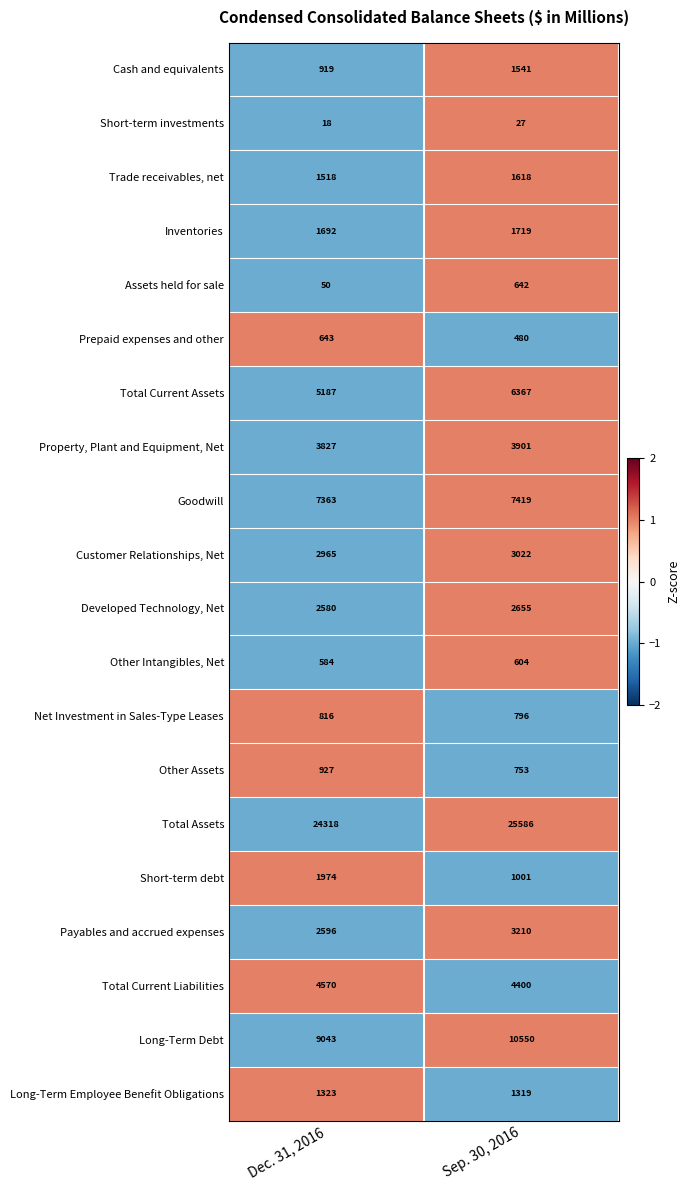

What is the maximum value shown in the chart?

25586